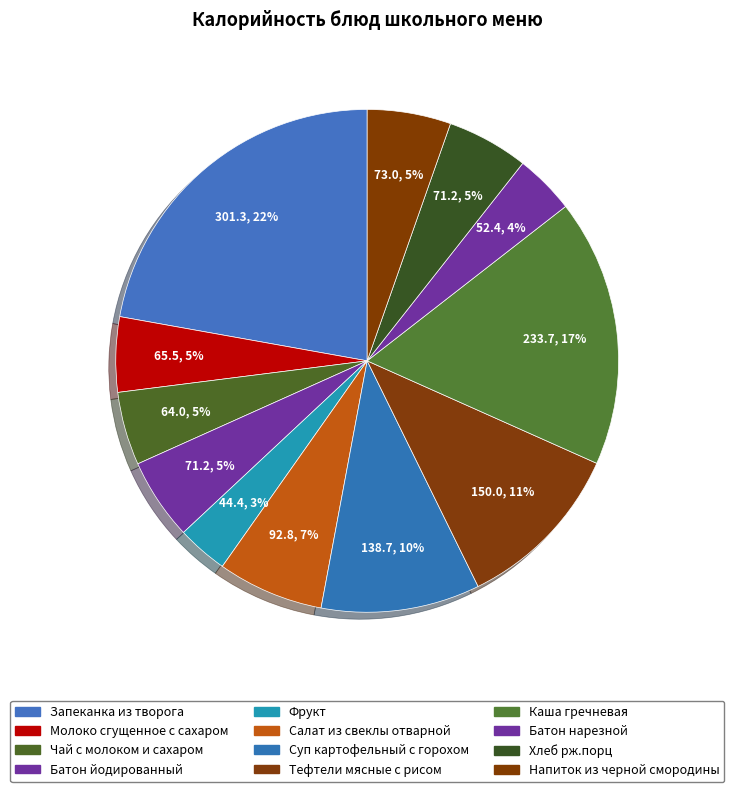

Which category has the biggest portion of the pie?

Запеканка из творога